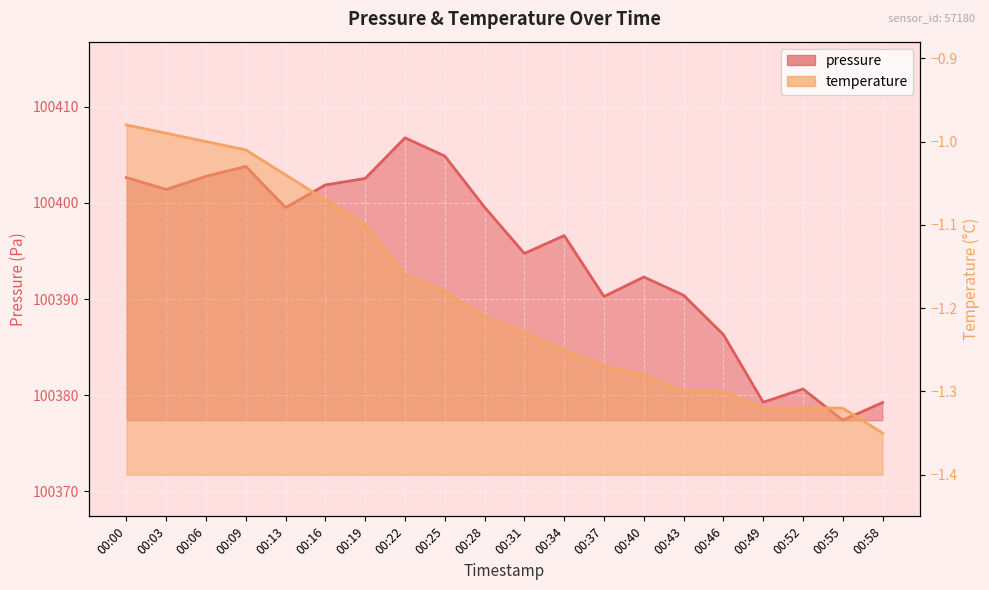

What is the value of the pressure point at the 10th from the left?

100399.6